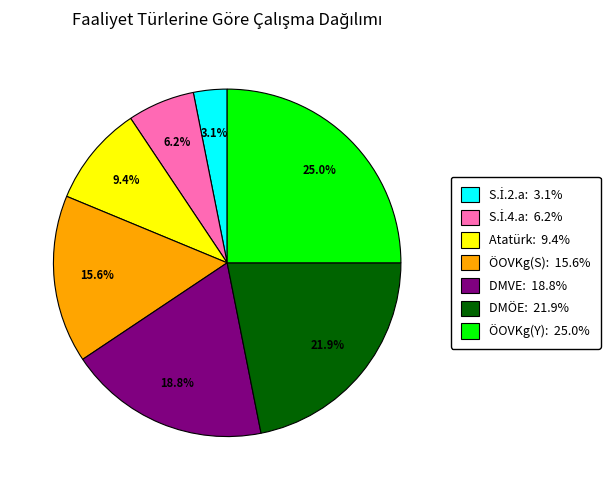

Is there a majority slice in this chart?

No